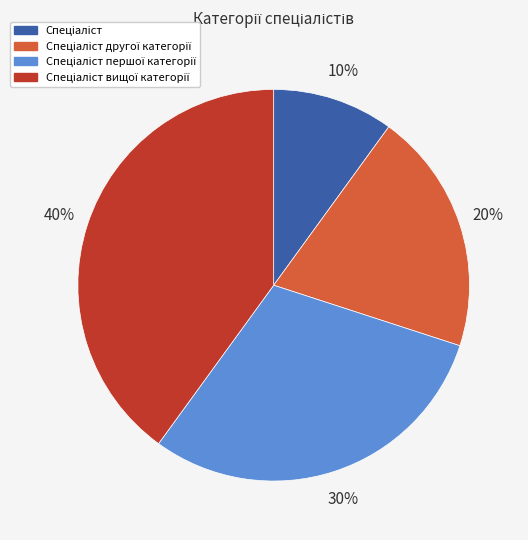

To the nearest percent, what is the average slice percentage?

25%